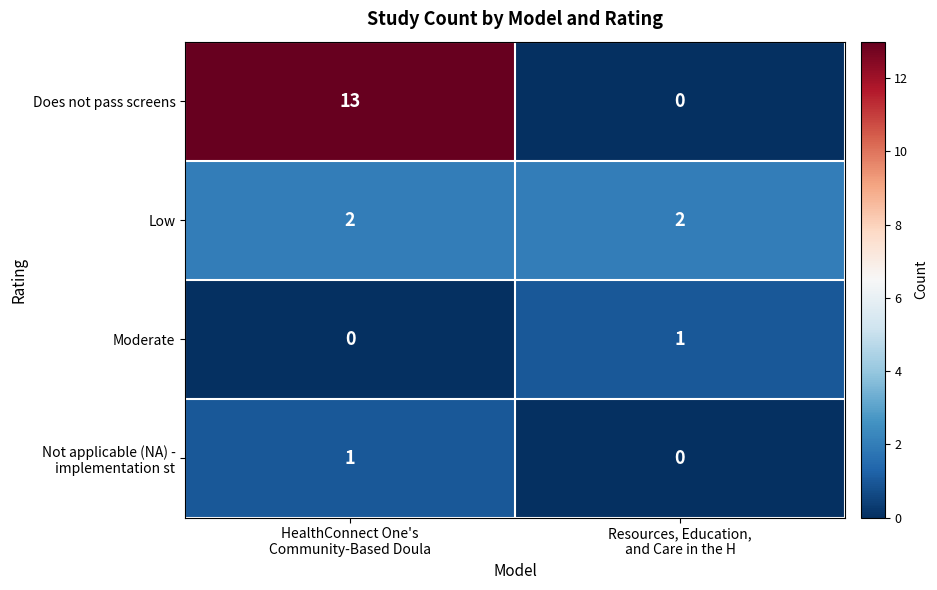

How many values in the Moderate series are below 1?

1